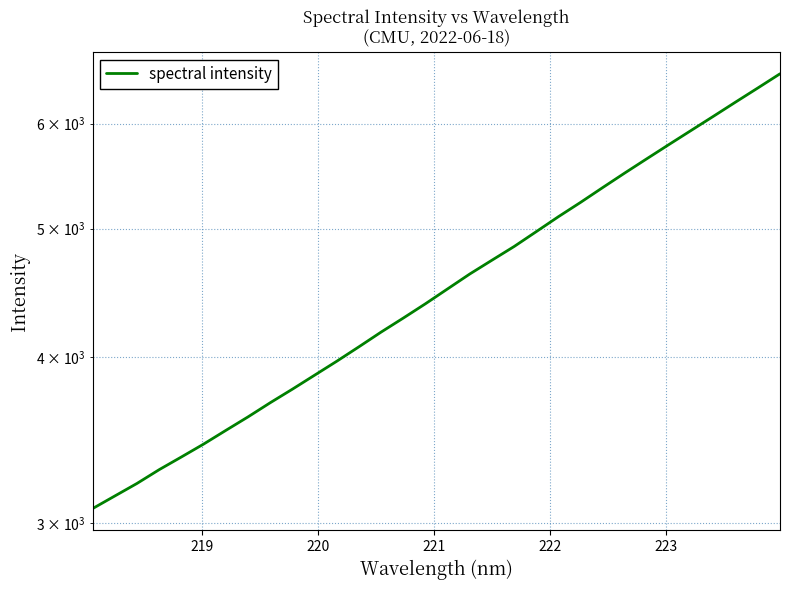

What is the difference between the second highest and second lowest values?

3239.6